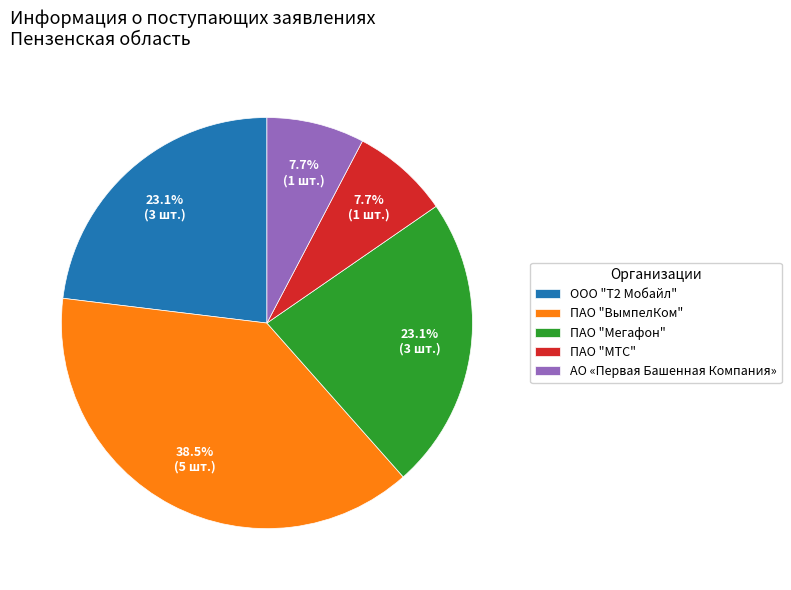

What percentage do ООО "Т2 Мобайл" and ПАО "ВымпелКом" together represent?

61.5%